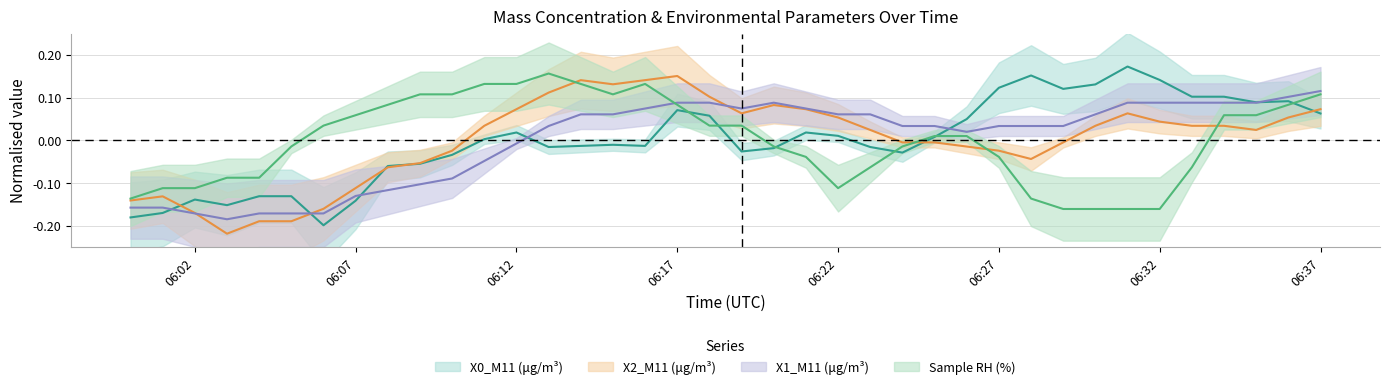

Which series changed the most between 2023-05-18 06:06:00 and 2023-05-18 06:29:00?

X0_M11 (μg/m³)